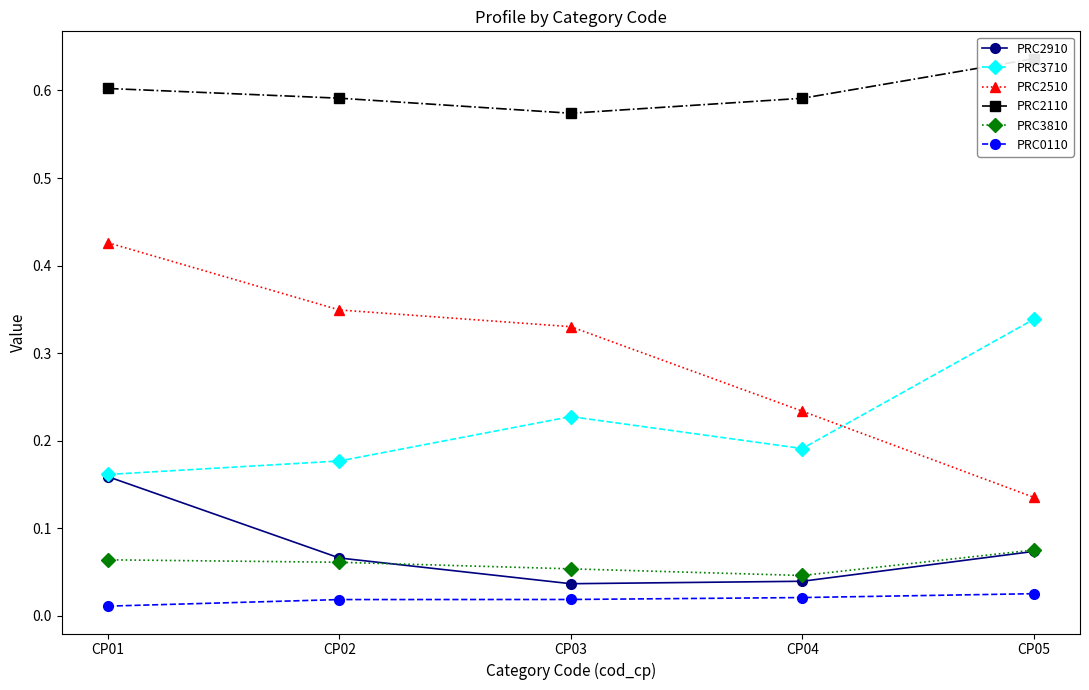

List the series in order of their peak value, lowest first.

PRC0110, PRC3810, PRC2910, PRC3710, PRC2510, PRC2110